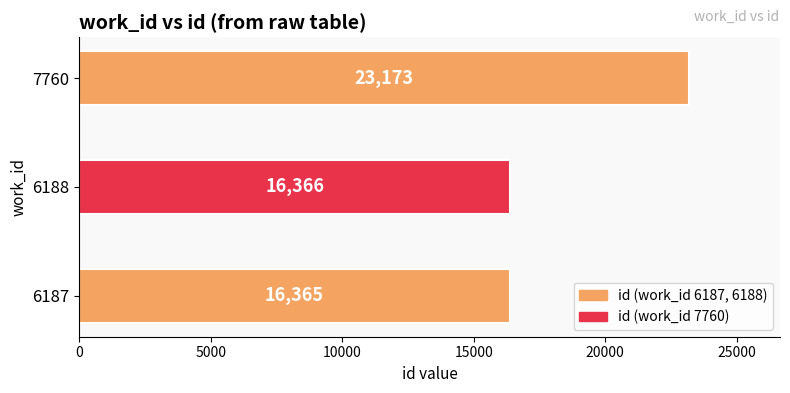

What is the greatest value displayed?

23173